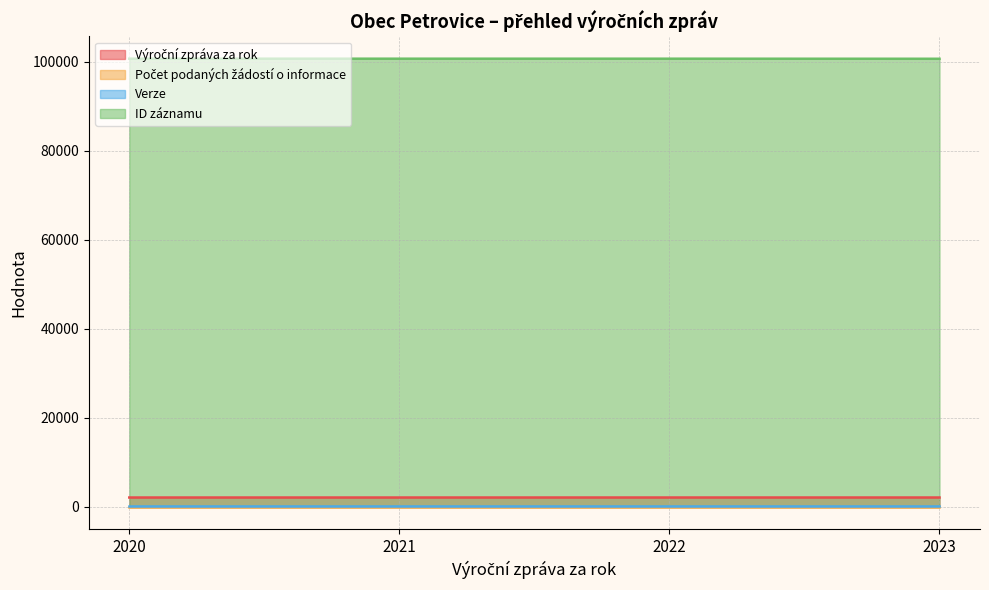

What is the difference between the highest and lowest values at 2023?

100614